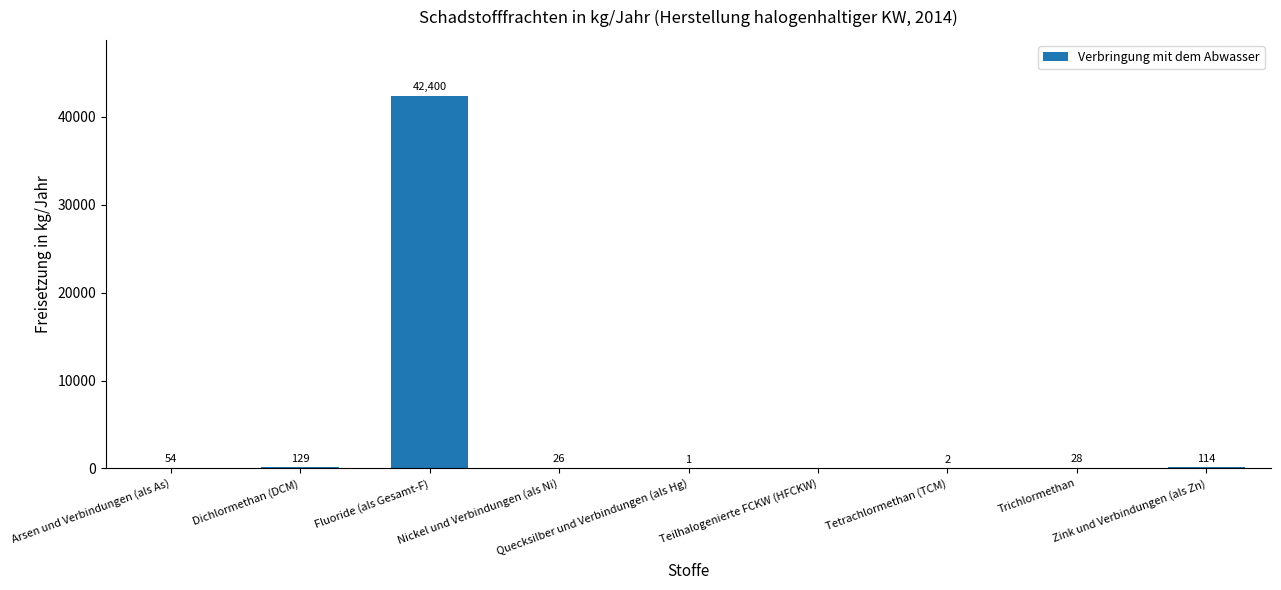

Is it true that the value at Fluoride (als Gesamt-F) is 42400?

True